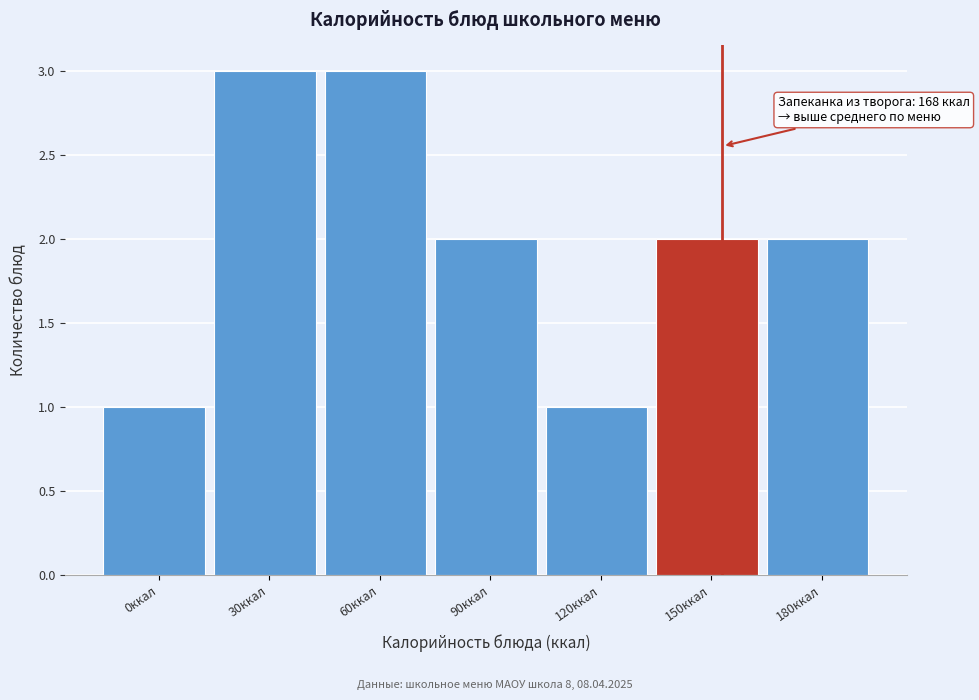

Reading left to right, extract all data points from this chart.

1	3	3	2	1	2	2